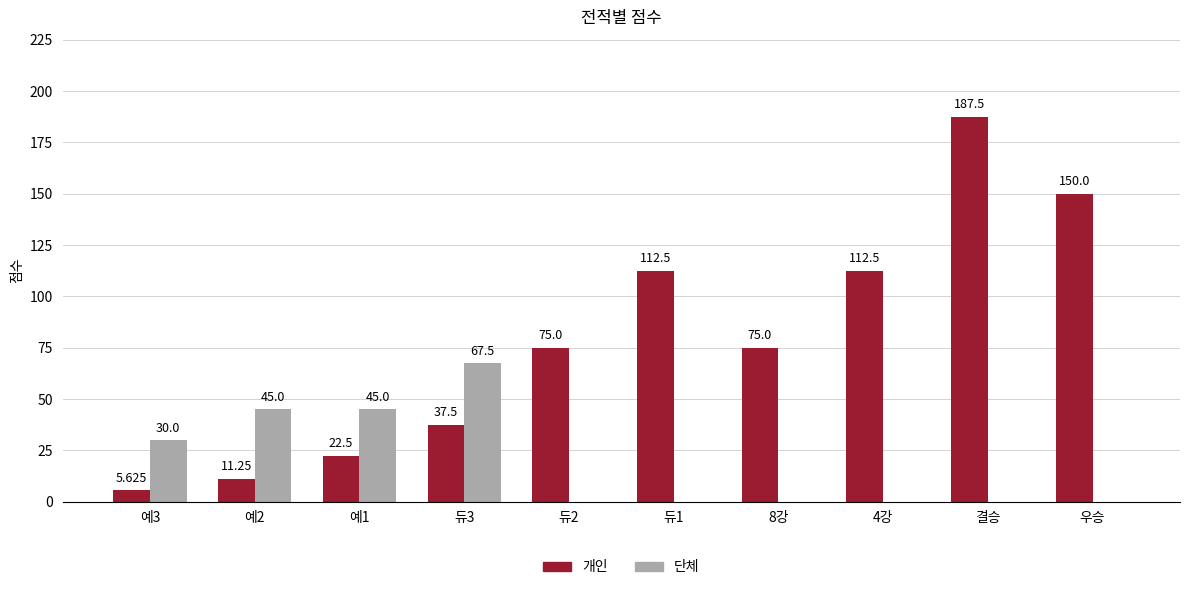

What are all the series names shown in the legend?

개인, 단체